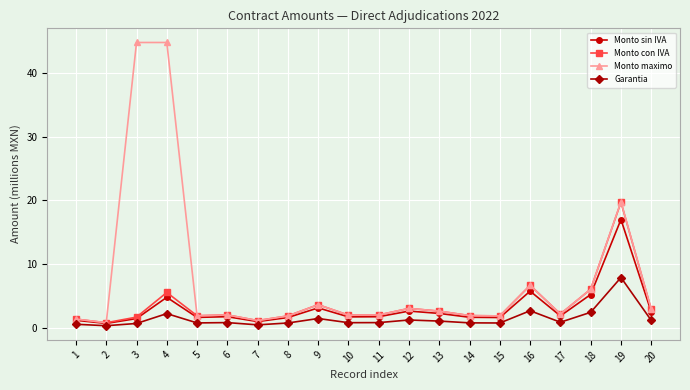

Read the Monto maximo value at 6.

2.0